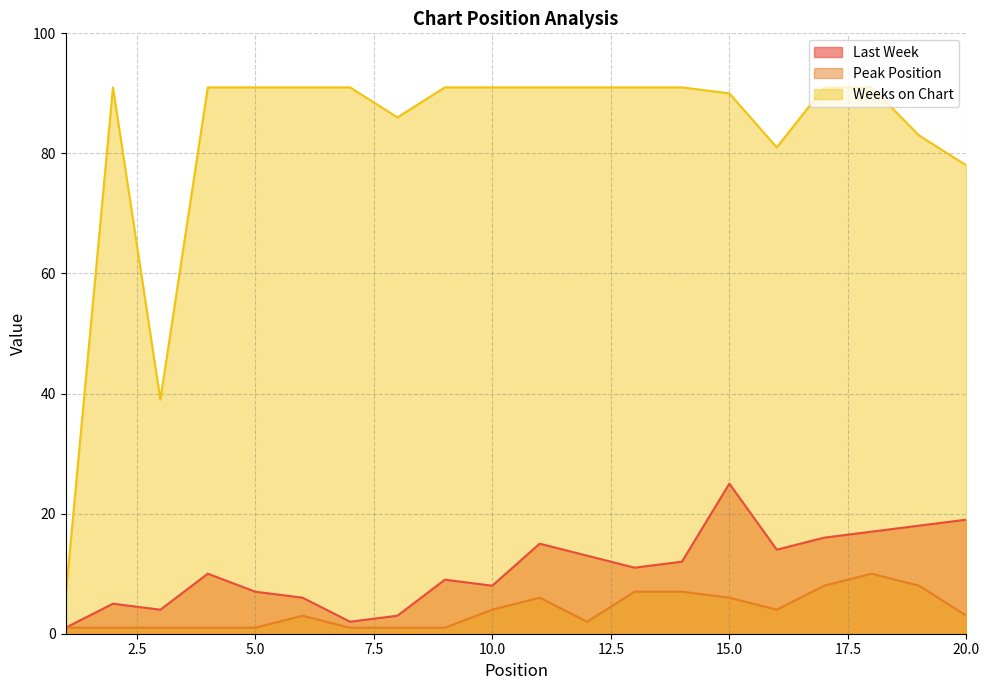

What is the lowest value of the Peak Position series?

1